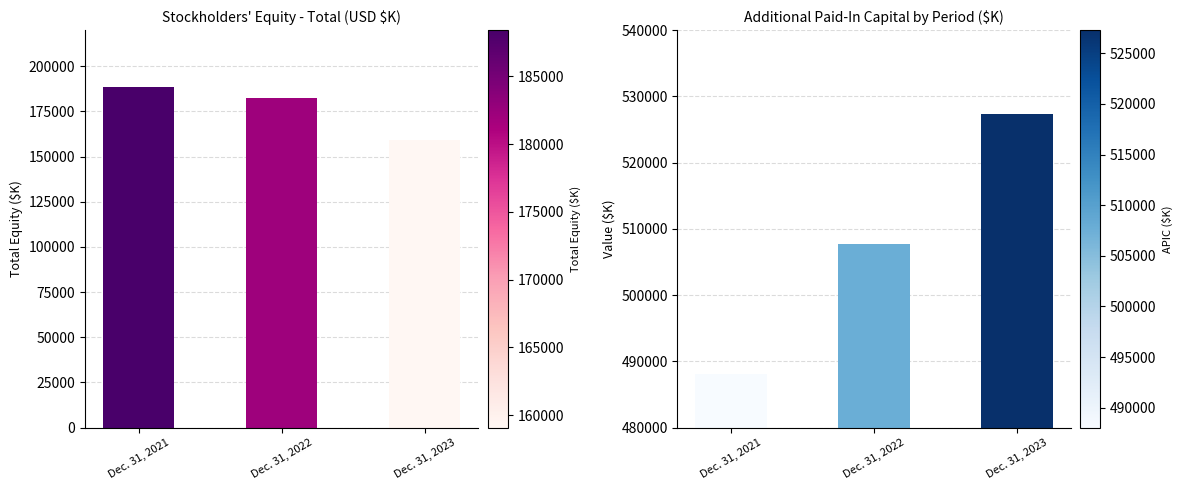

Rank the series by their average value, from highest to lowest.

Additional Paid-In Capital, Total